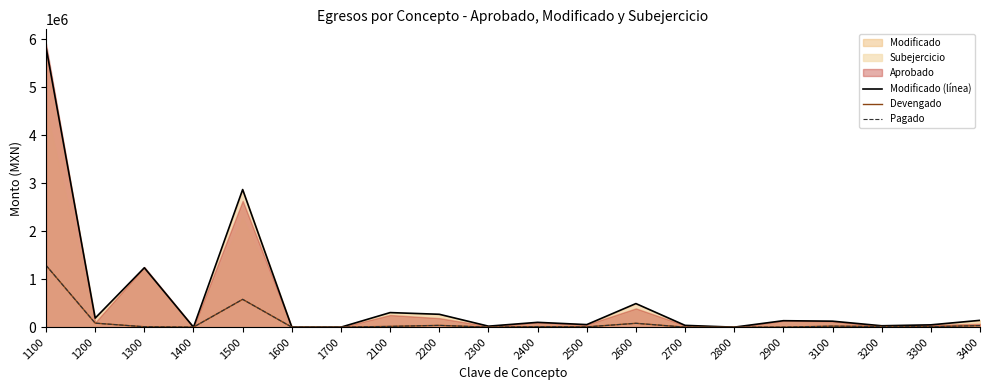

Does the chart display data point markers on the line(s)?

No